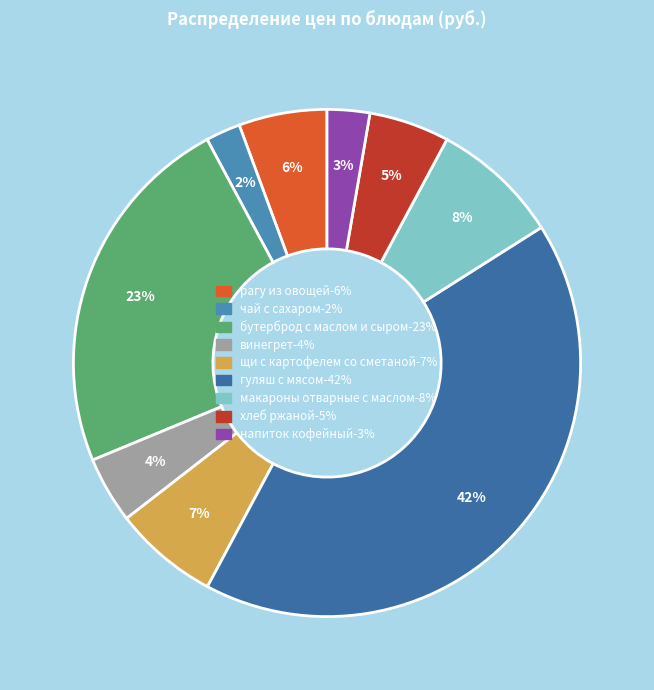

How many slices are in this pie chart?

9